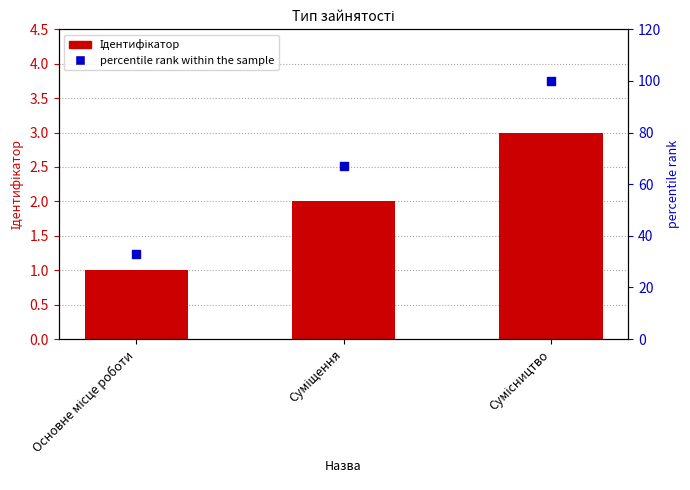

Which series contains the lowest Y value?

Ідентифікатор